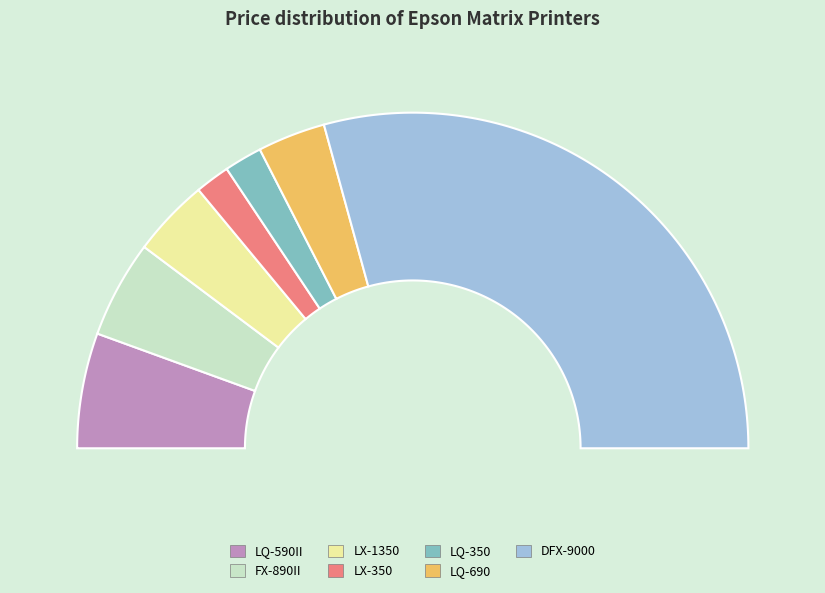

To the nearest percent, what portion does FX-890II represent?

9%